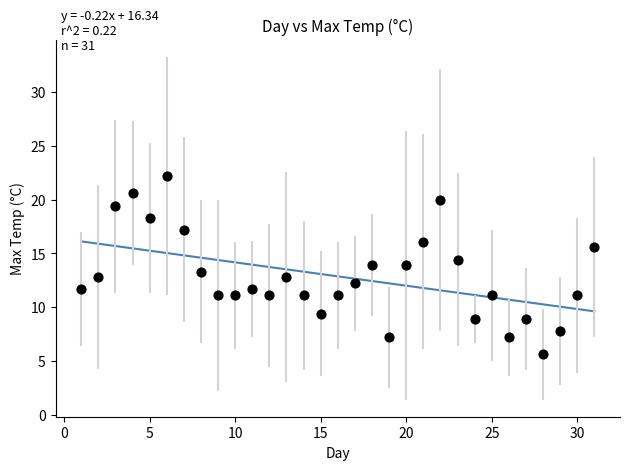

What is the range of Y values (max minus min)?

16.6